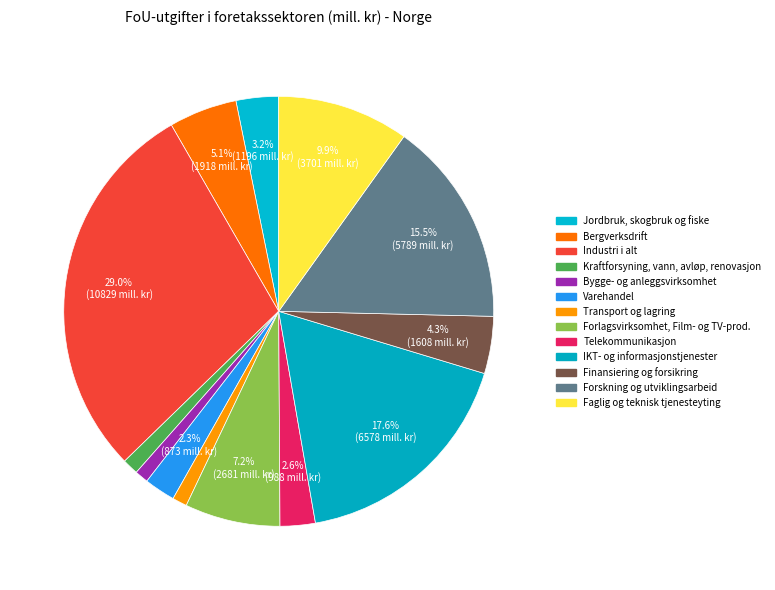

Approximately how many times larger is the value at Jordbruk, skogbruk og fiske compared to IKT- og informasjonstjenester?

0.2